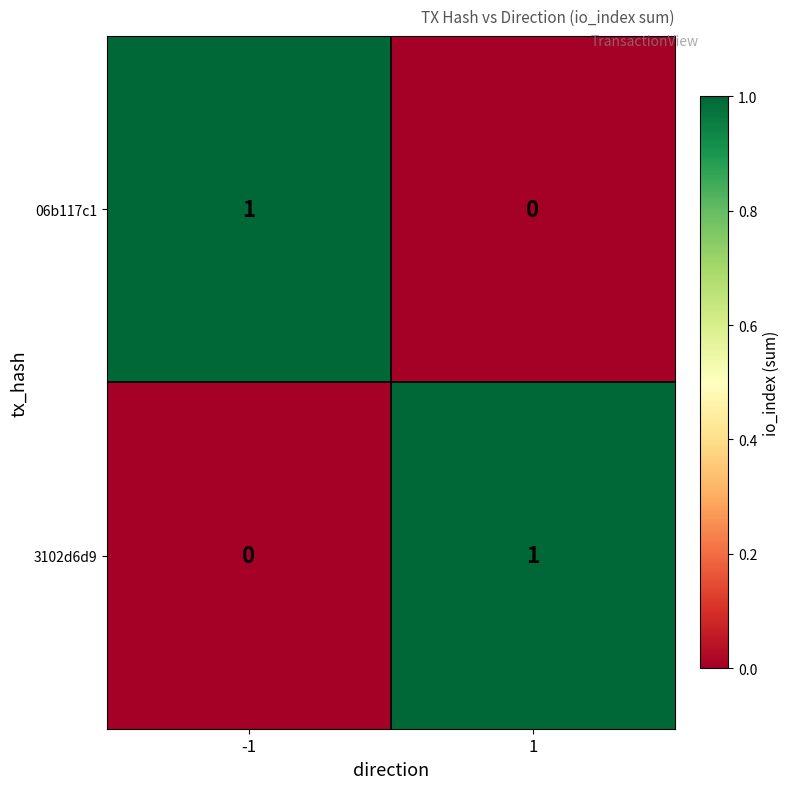

At 1, list the series in order from largest to smallest.

3102d6d9, 06b117c1